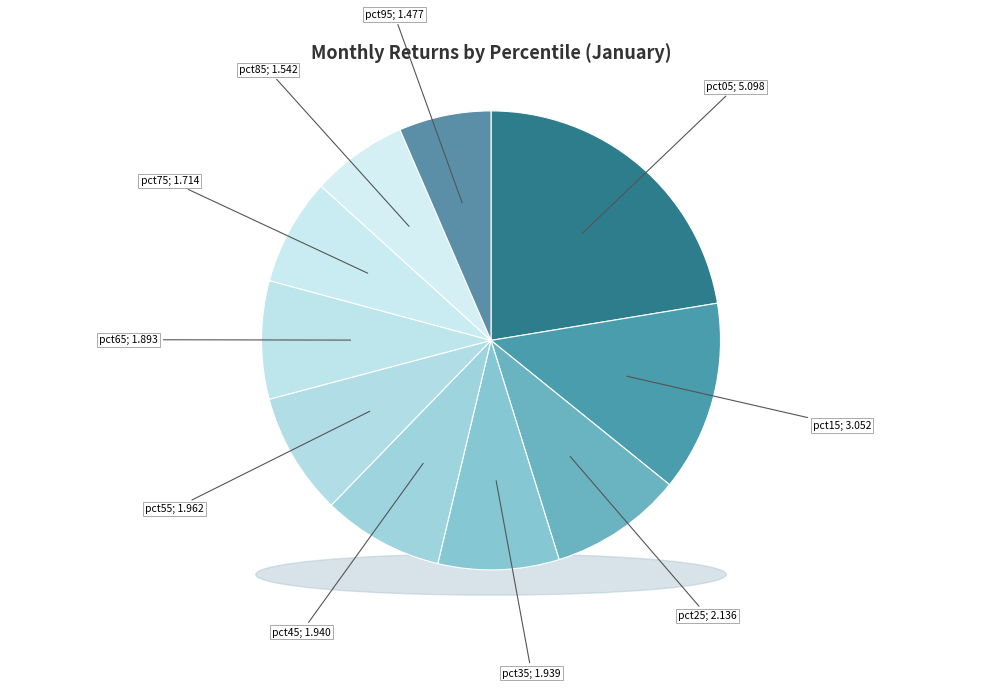

True or false: pct65 accounts for 8% of the total.

True